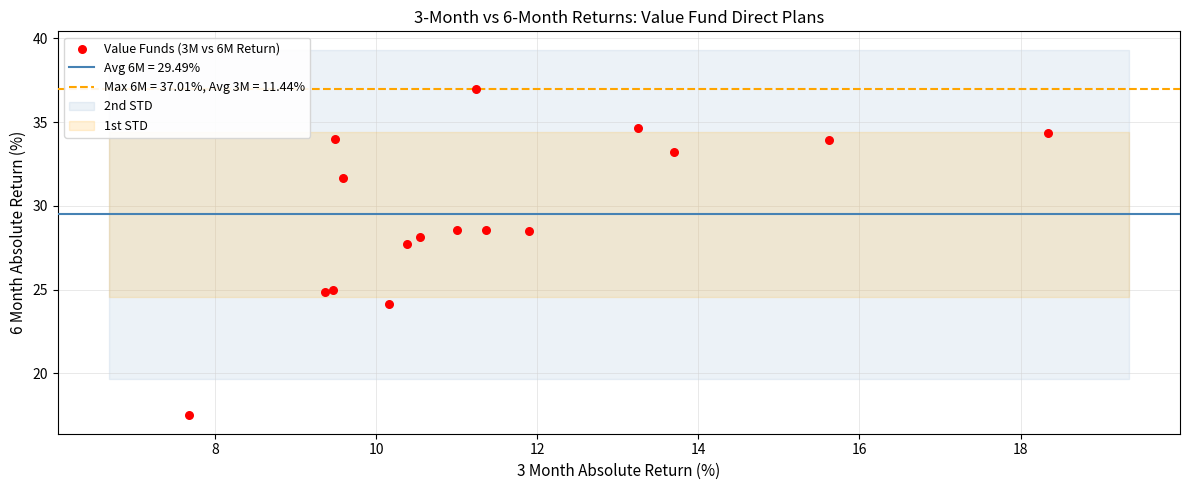

What Y value in the scatter plot is closest to 27?

27.7